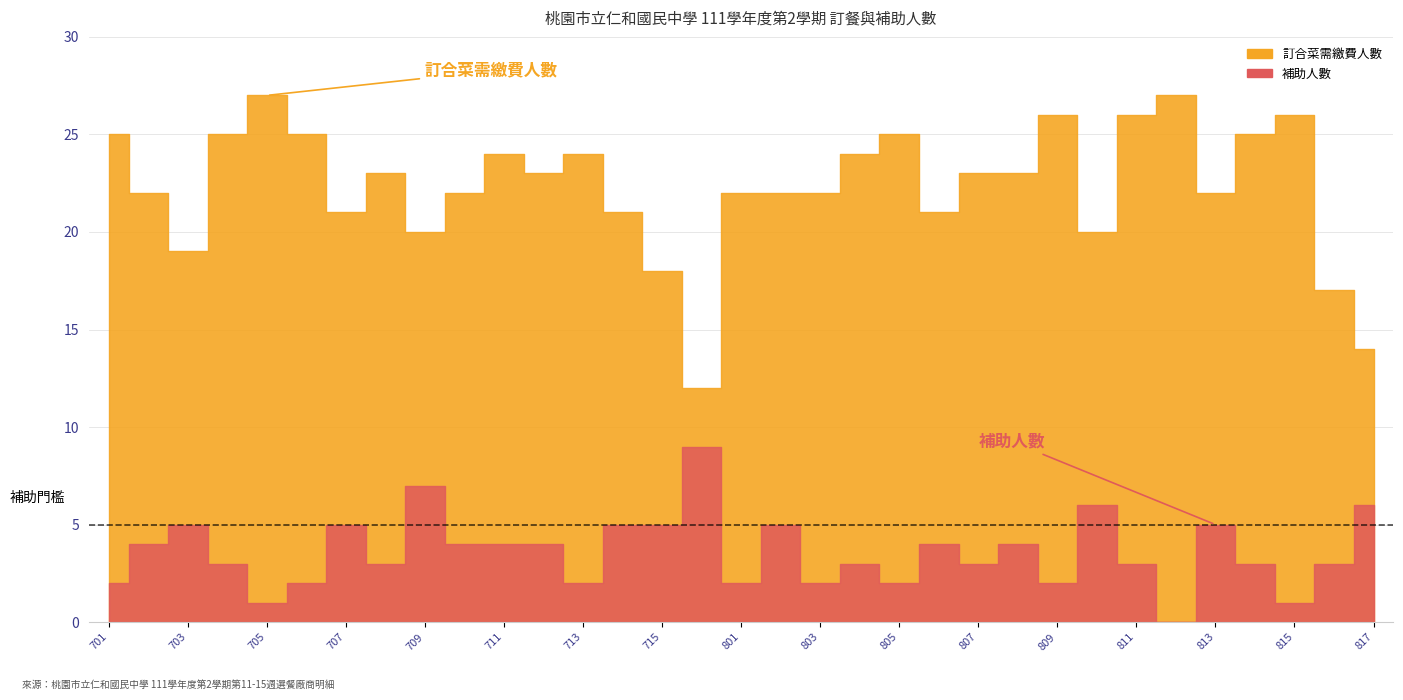

Which series has the largest total across all categories?

訂合菜需繳費人數